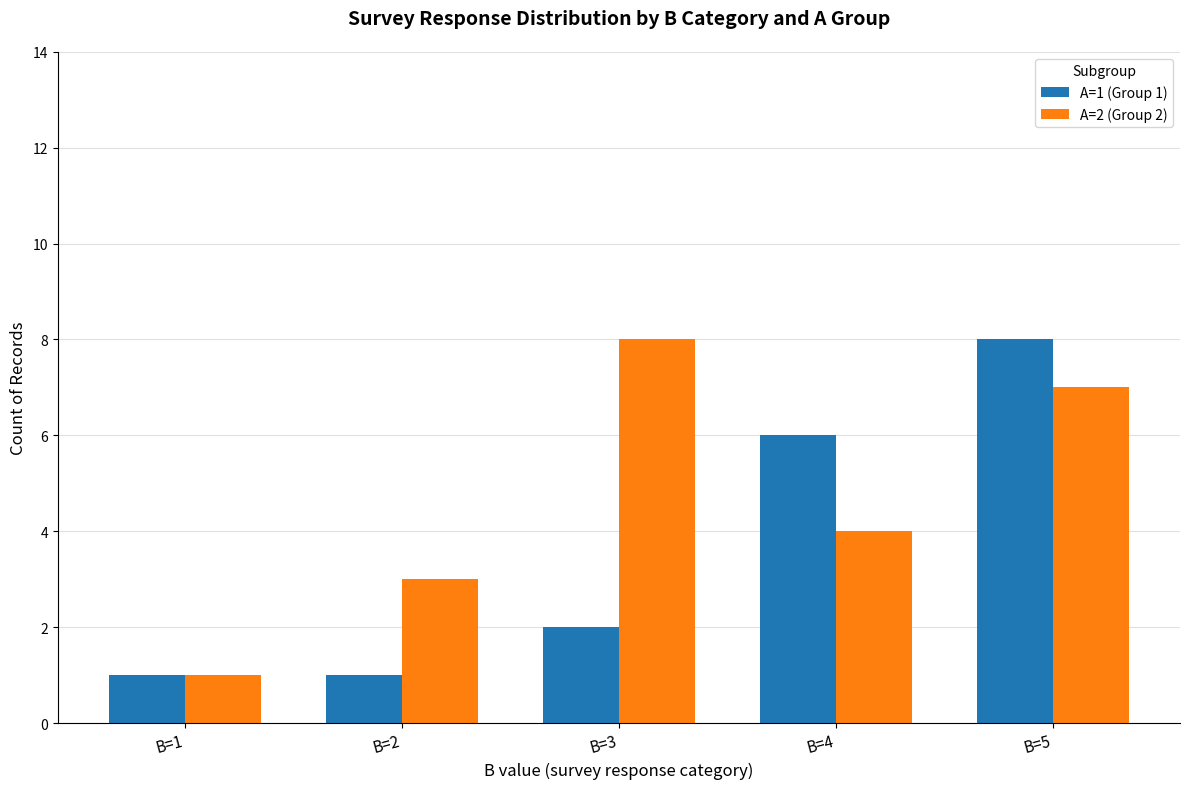

What is the value of the A=1 (Group 1) bar at the 3rd from the left?

2